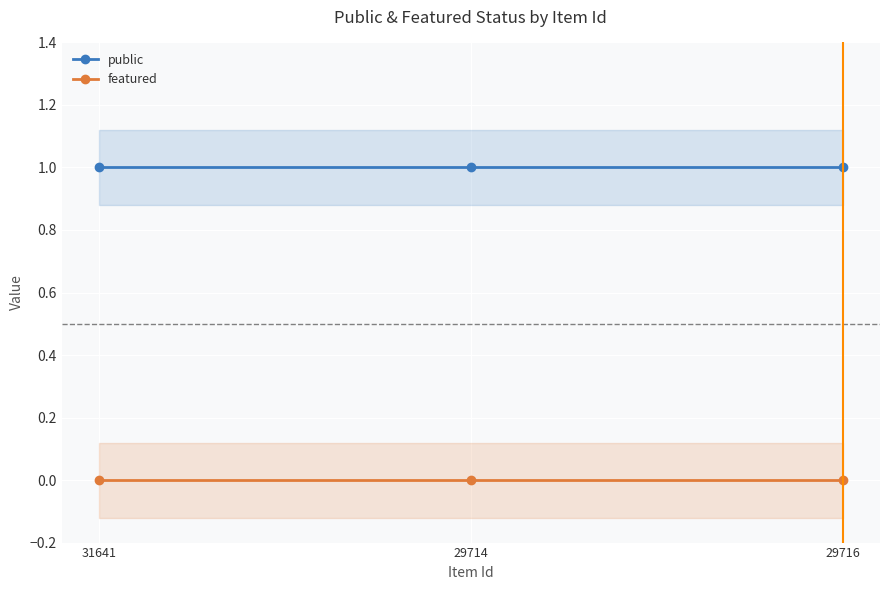

Is the value of featured at 29714 greater than the value of public at 31641?

No